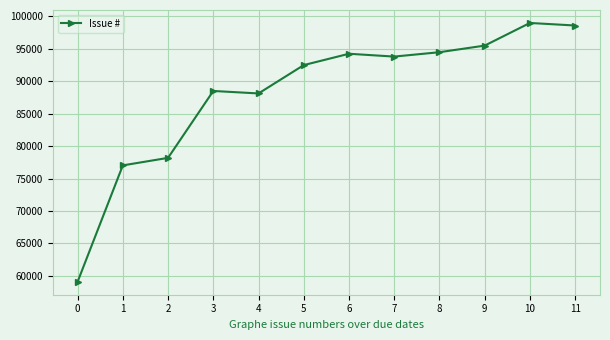

The value at 2 is 78187. True or false?

True